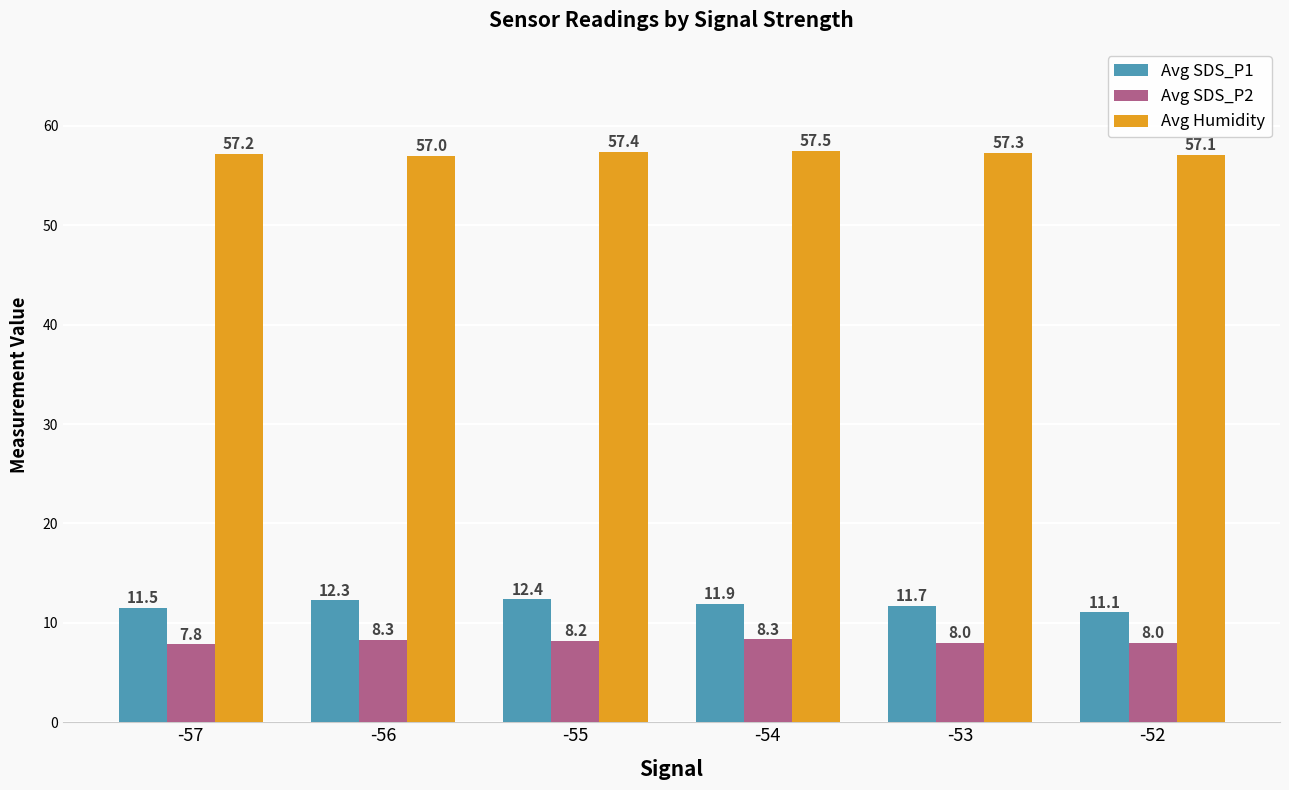

At which label is Avg SDS_P1 closest to 11?

-52